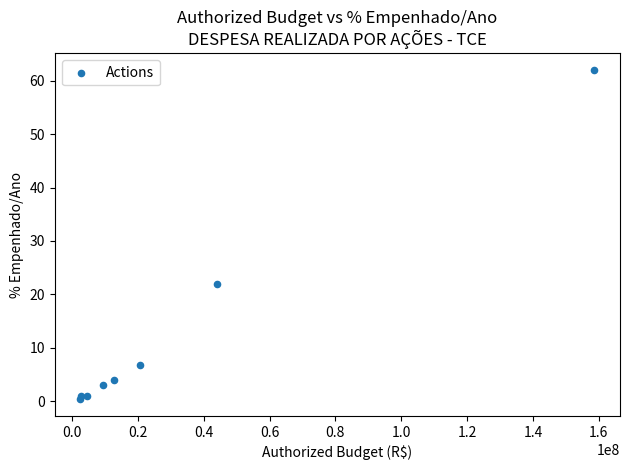

What Y value in the scatter plot is closest to 31?

21.9